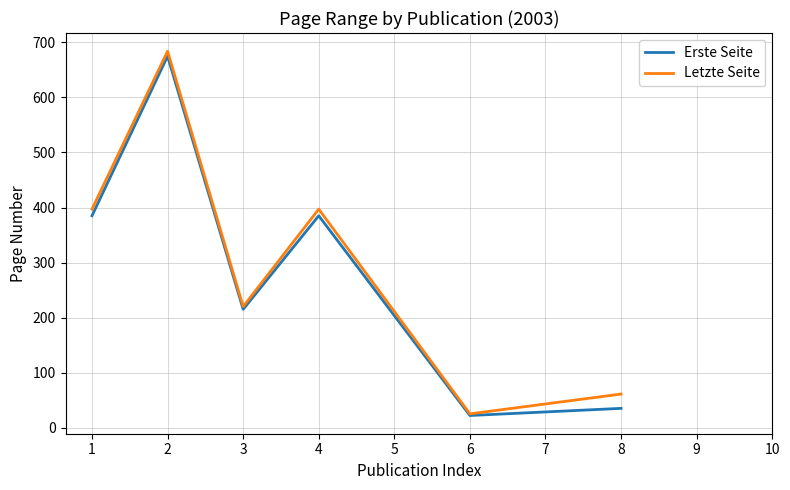

What is the total value across all series at 2?

1359